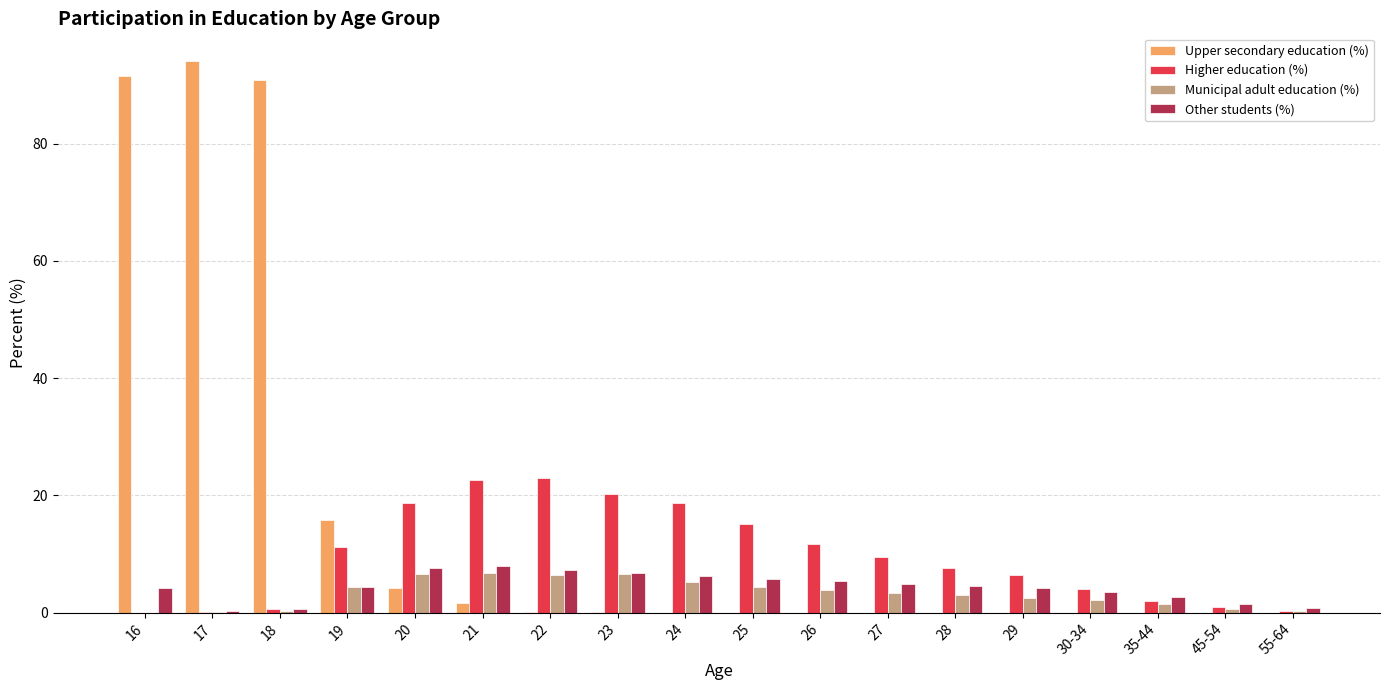

How many values in the Higher education (%) series exceed 9?

9